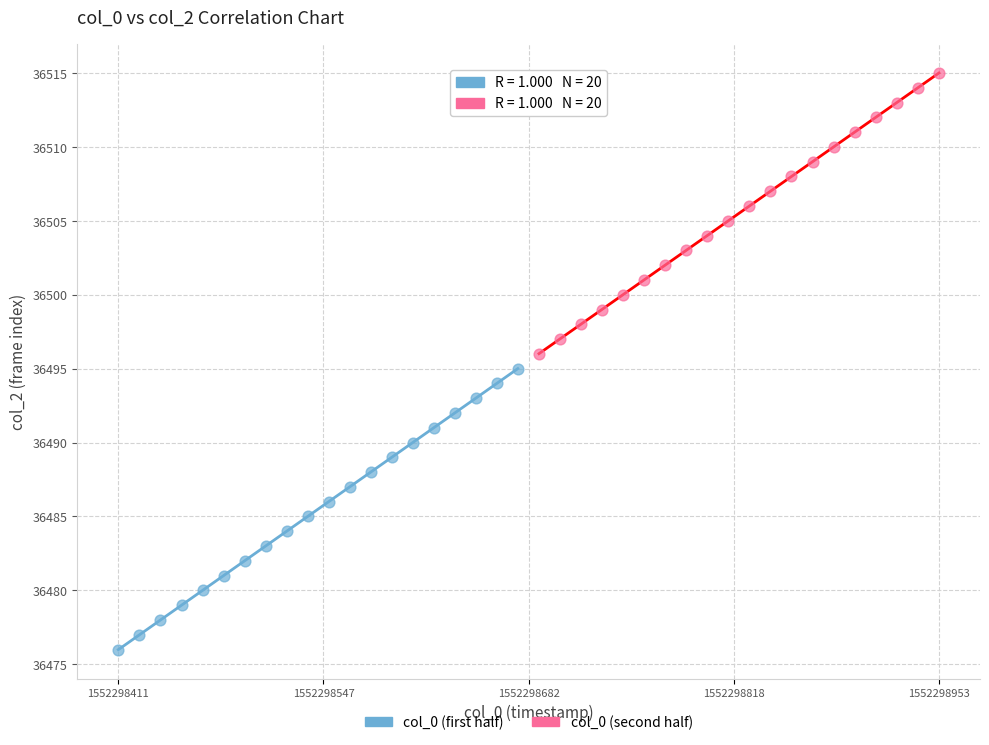

Which series contains the lowest Y value?

col_0 (first half)